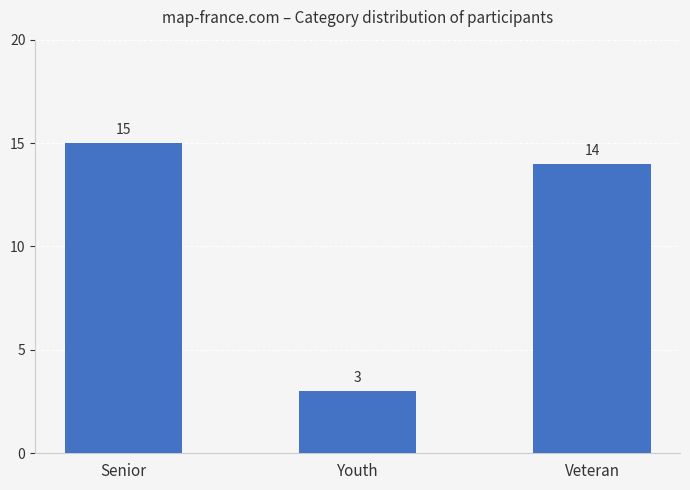

The value at Youth is 3. True or false?

True